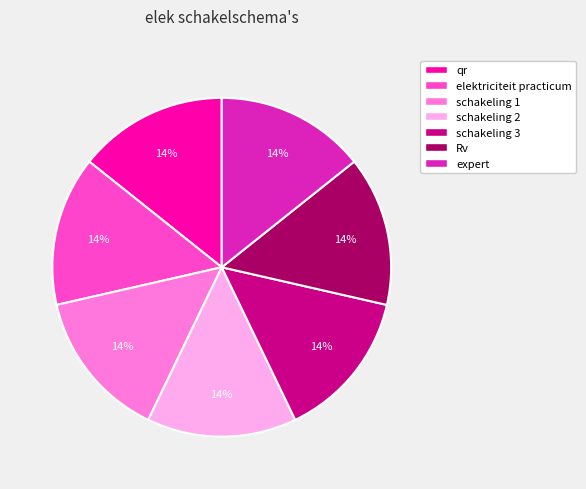

Do schakeling 1 and schakeling 2 together represent more than half of the pie?

No